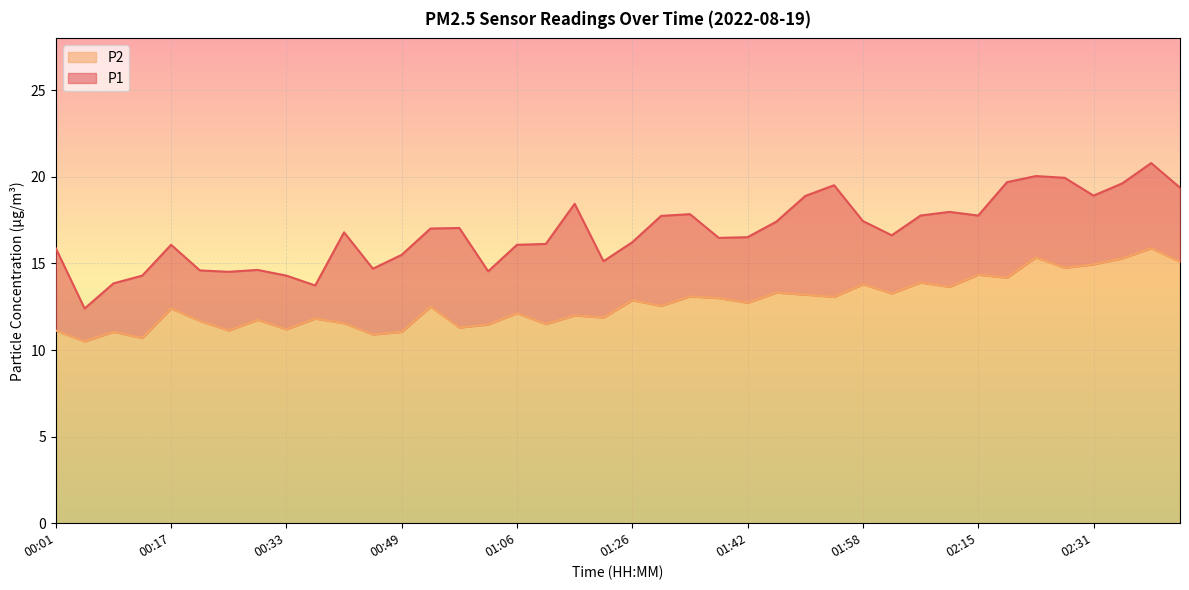

True or false: P1 and P2 intersect in this chart.

False